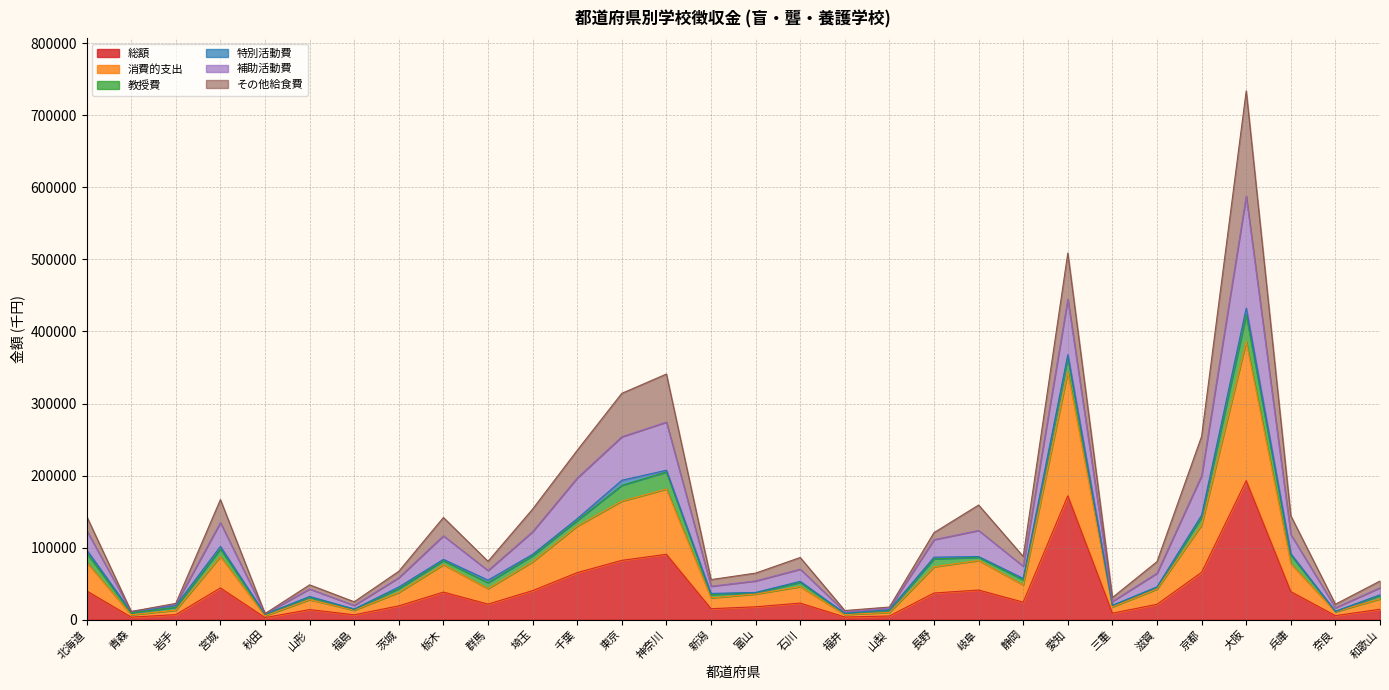

In 消費的支出, how many points are higher than both neighbors (excluding endpoints)?

8